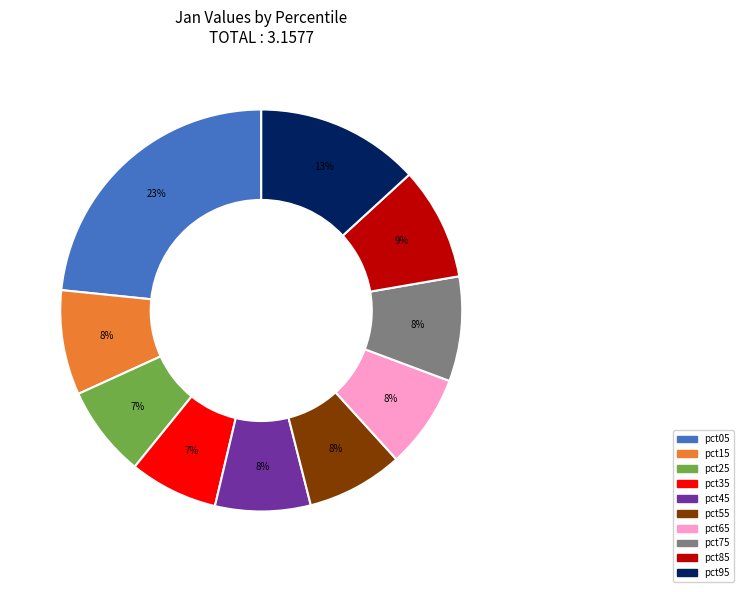

Is the sum of pct35 and pct85 greater than half?

No